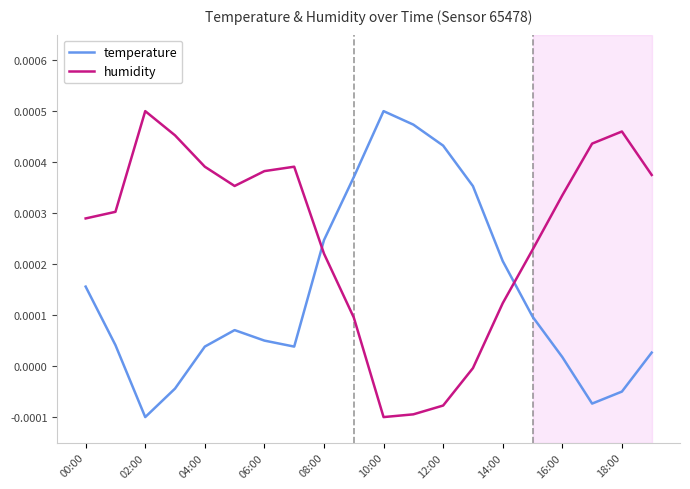

List the series in order of their overall mean, highest first.

humidity, temperature